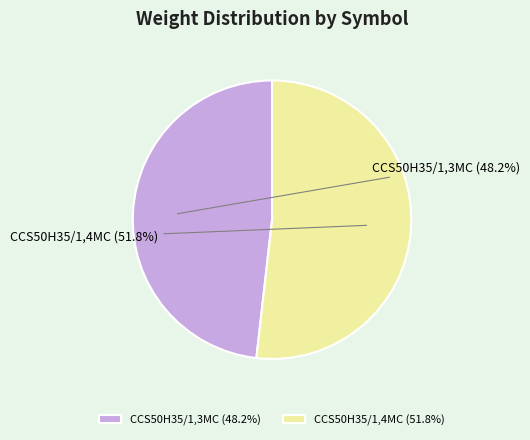

Count the number of slices in the pie.

2